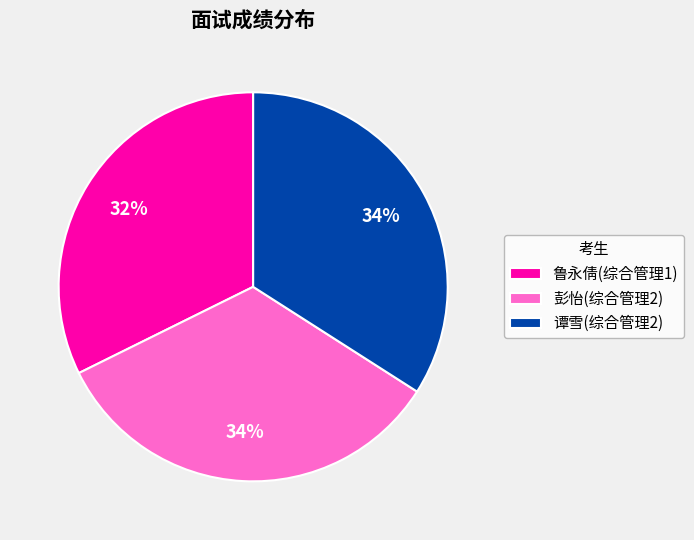

Approximately how many times larger is the value at 鲁永倩(综合管理1) compared to 谭雪(综合管理2)?

0.9